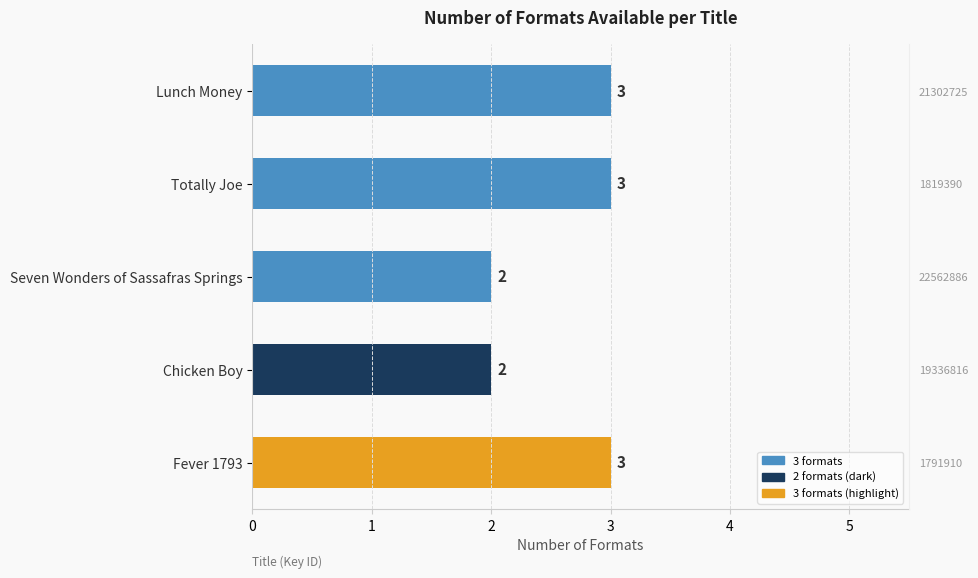

Are the bars grouped side by side (vs. stacked)?

No